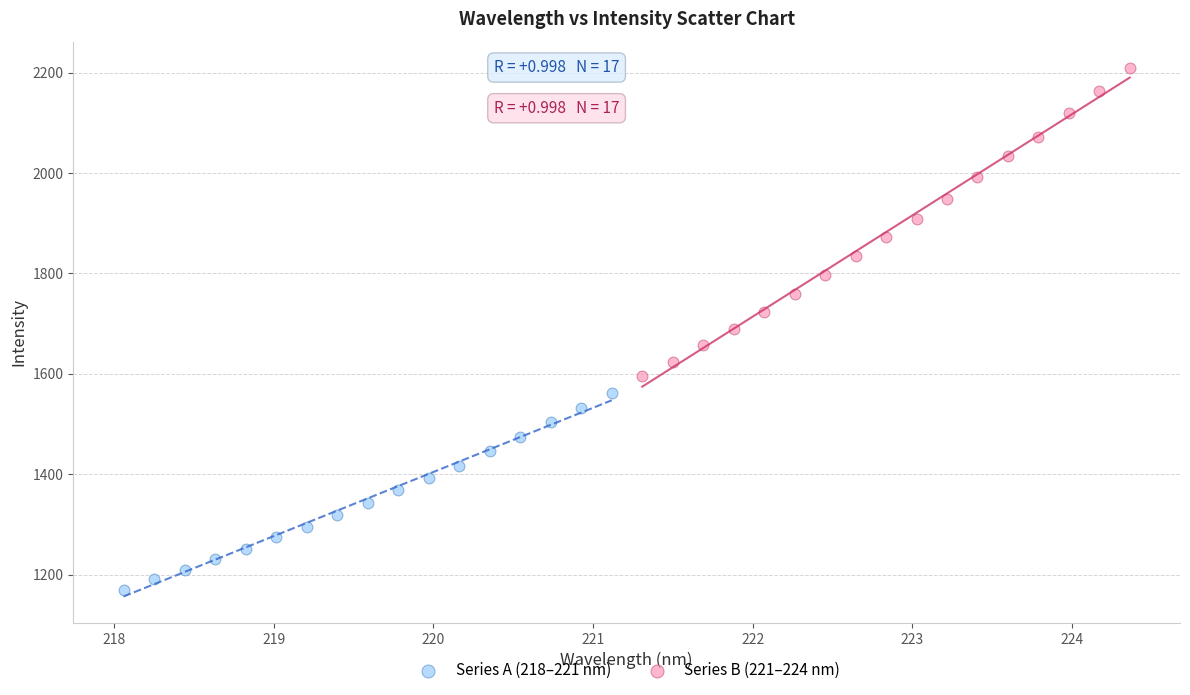

Which series has the largest Y range (max minus min)?

Series B (221–224 nm)